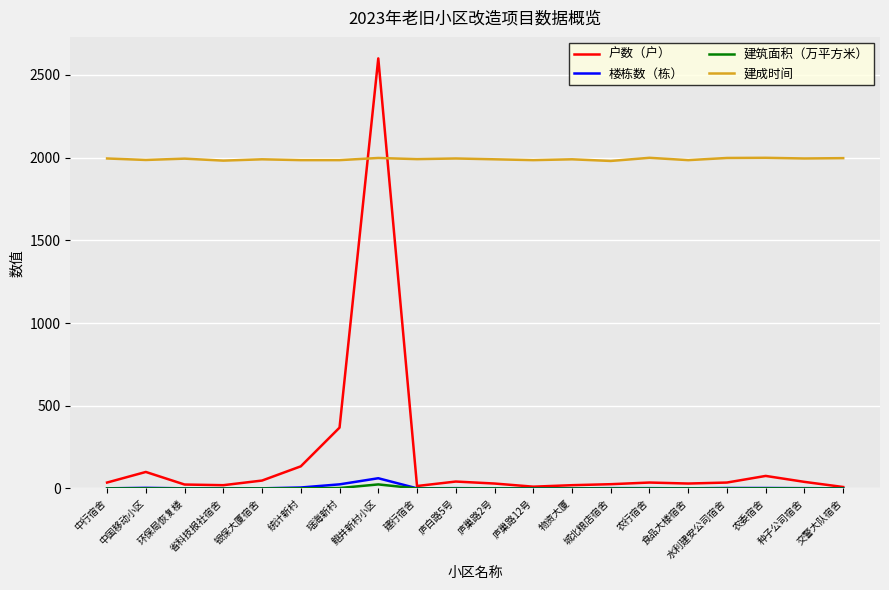

What position from the left is 中行宿舍?

1